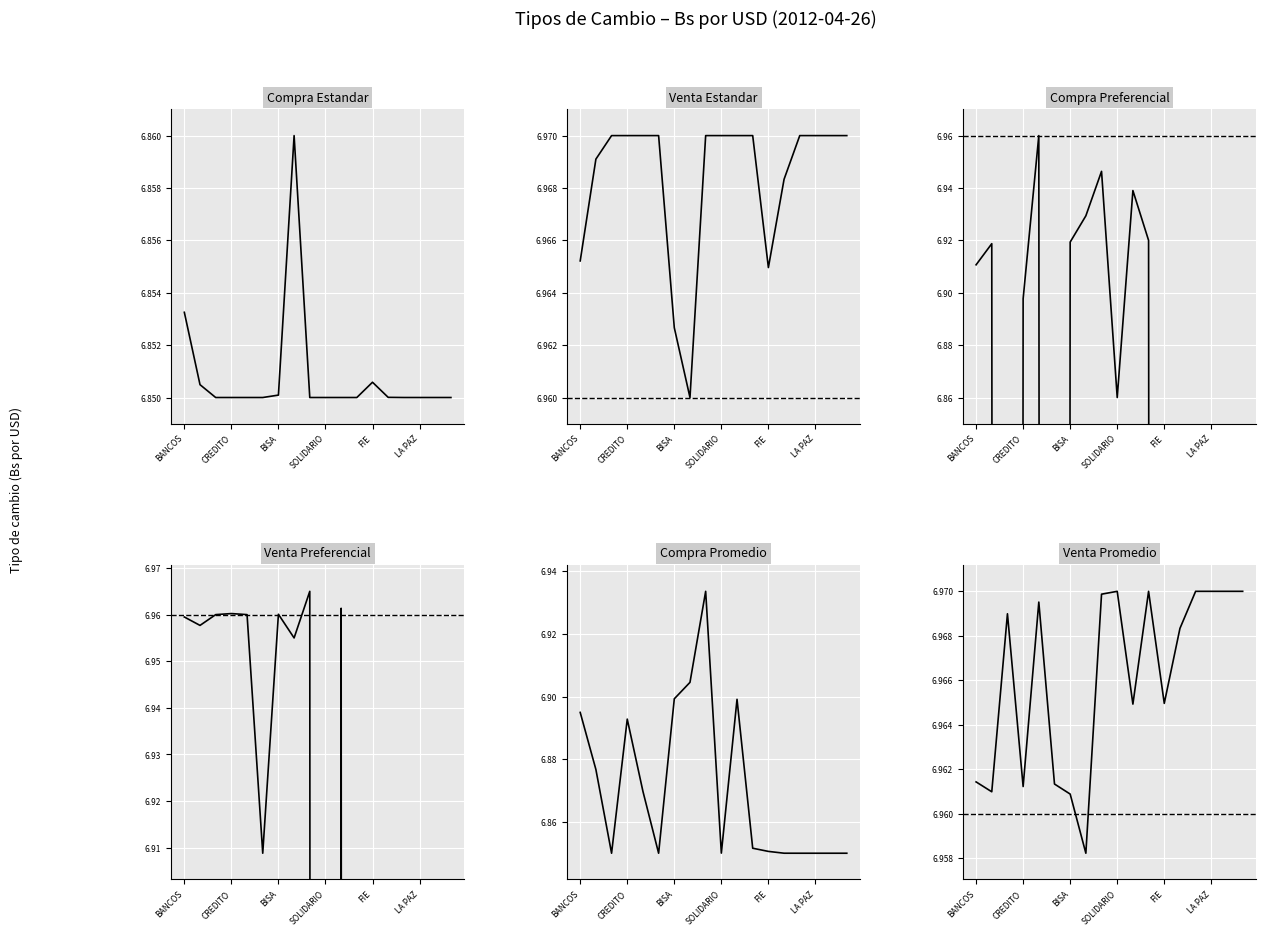

Does the chart display data point markers on the line(s)?

No